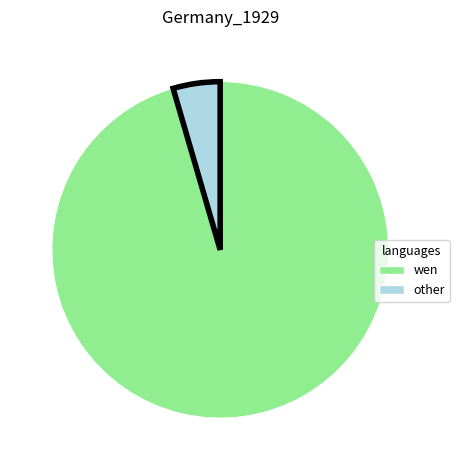

Rank the categories by value from lowest to highest.

other, wen